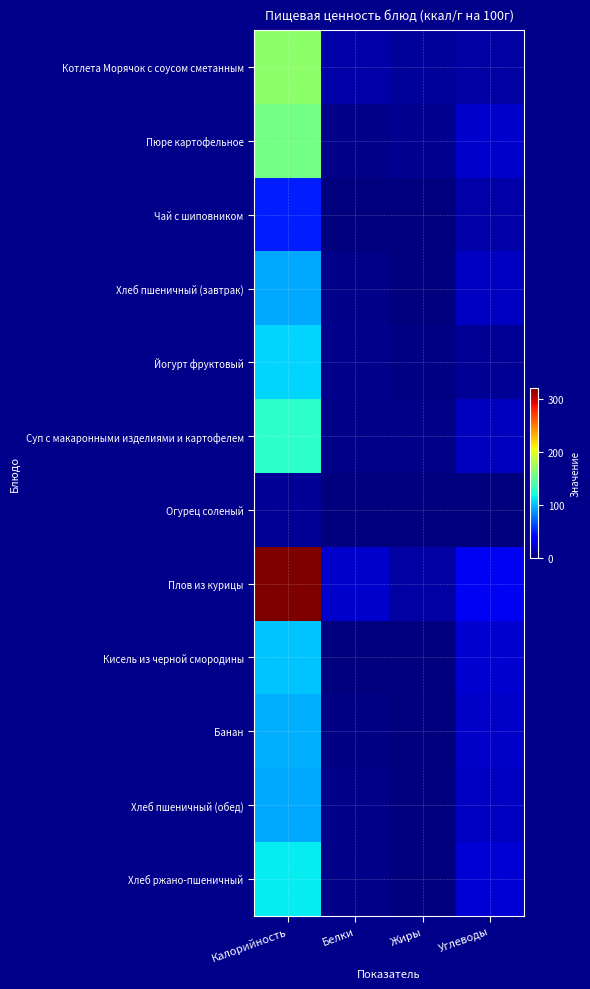

Which series changed the most between Калорийность and Углеводы?

Плов из курицы